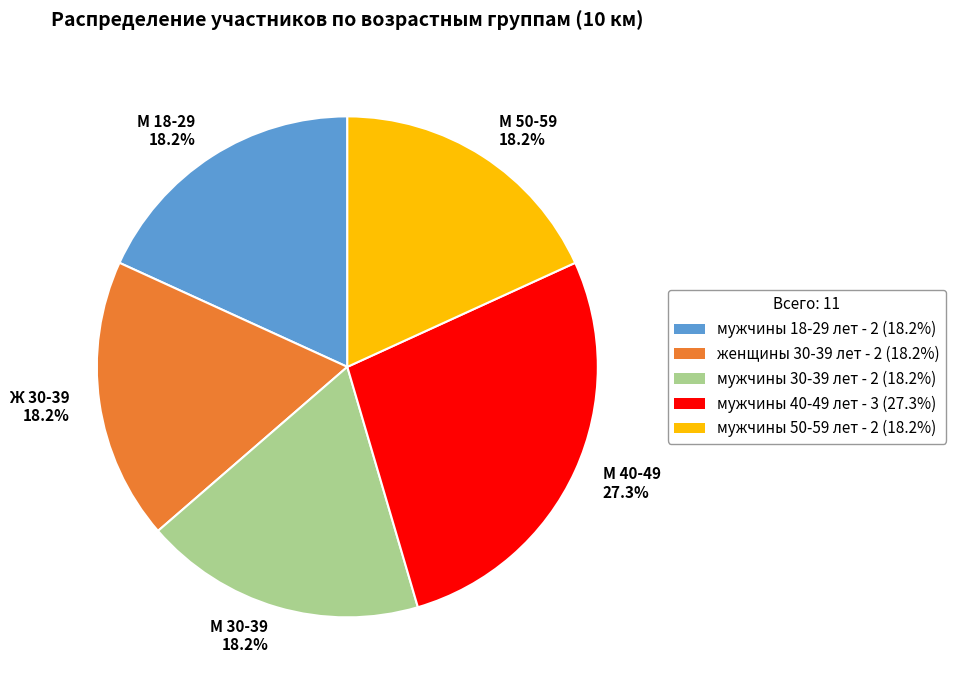

How much of the chart is everything except М 30-39 18.2%?

81.8%